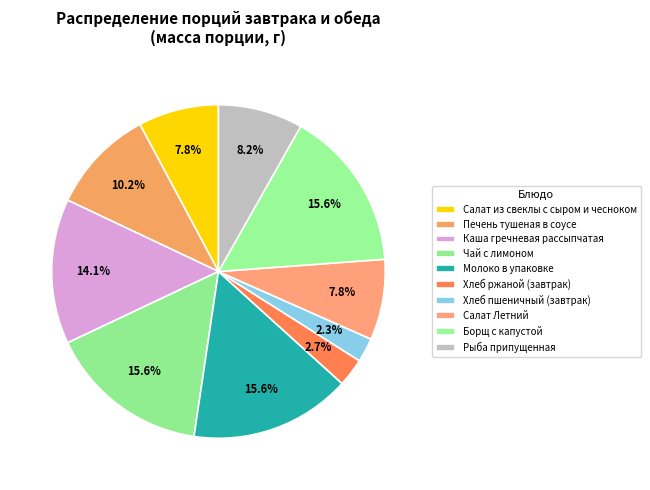

Count the number of slices in the pie.

10